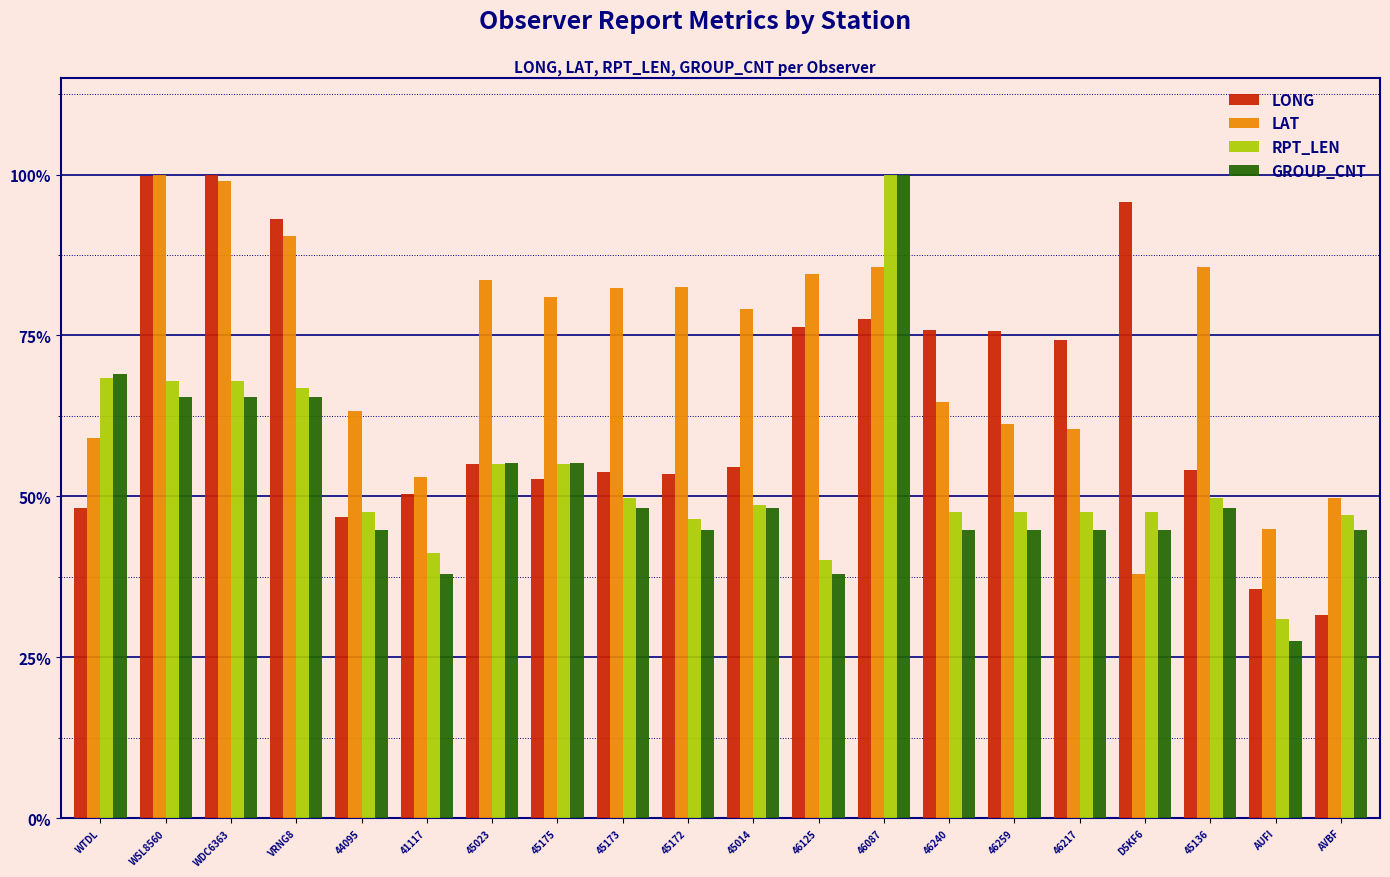

At which label is RPT_LEN closest to 0?

AUFI